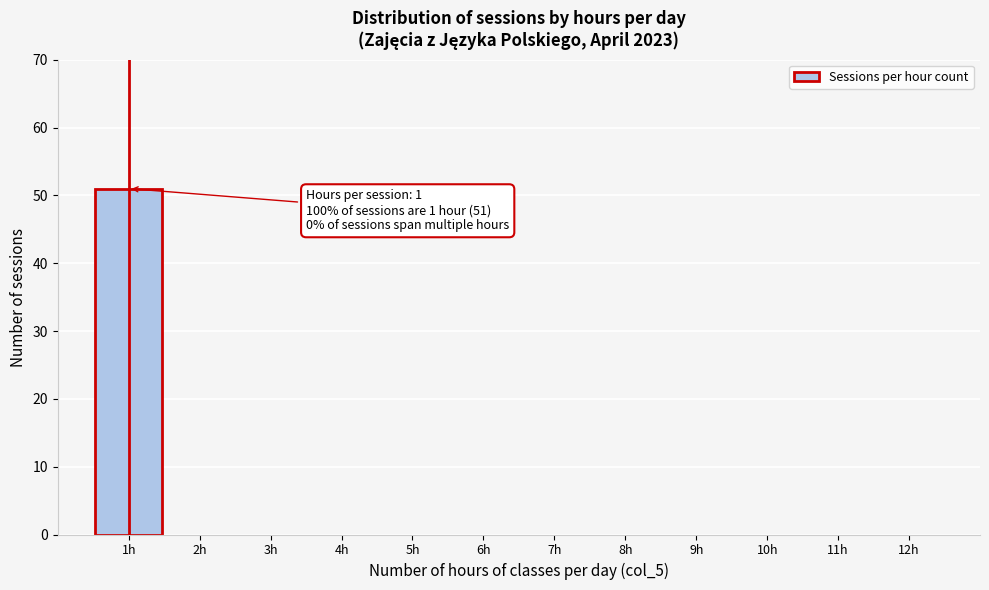

Reading right to left, transcribe all the data shown in this chart.

12h=0	11h=0	10h=0	9h=0	8h=0	7h=0	6h=0	5h=0	4h=0	3h=0	2h=0	1h=51